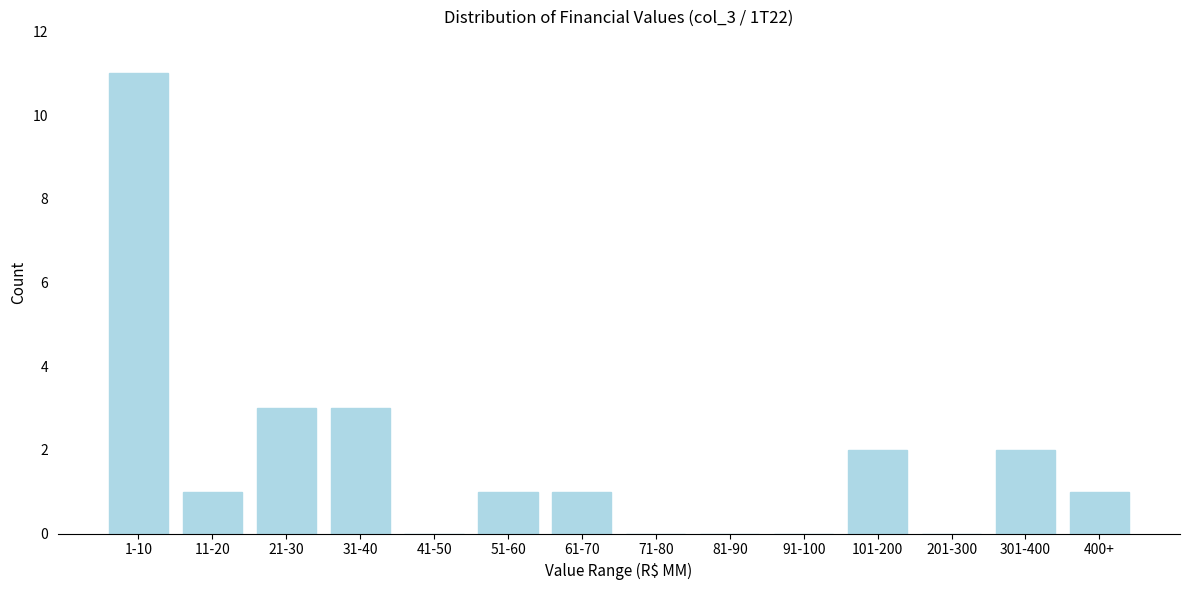

Reading left to right, what are all the values shown in this chart?

1-10=11	11-20=1	21-30=3	31-40=3	41-50=0	51-60=1	61-70=1	71-80=0	81-90=0	91-100=0	101-200=2	201-300=0	301-400=2	400+=1